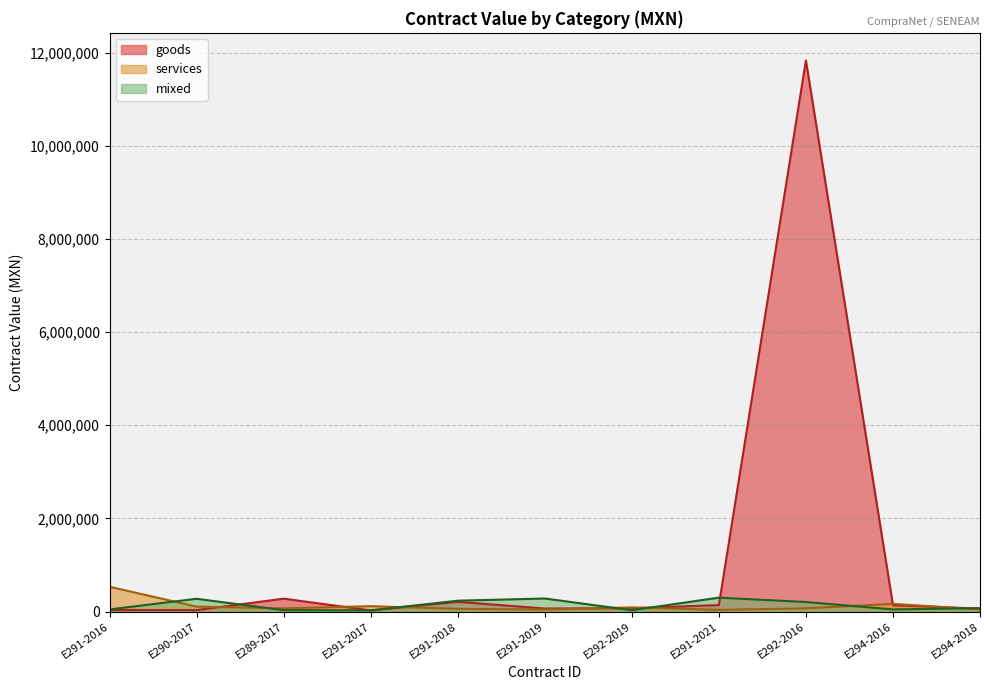

What are all the series names shown in the legend?

goods, services, mixed